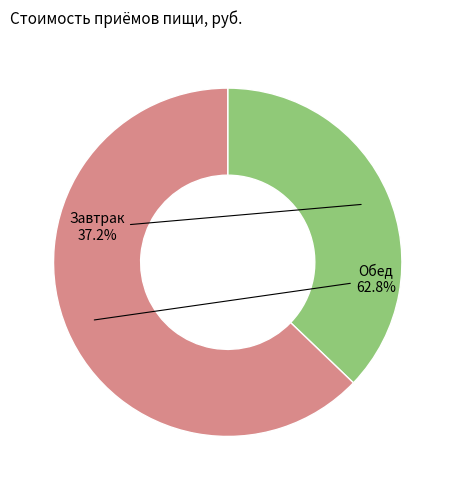

Is there a majority slice in this chart?

Yes